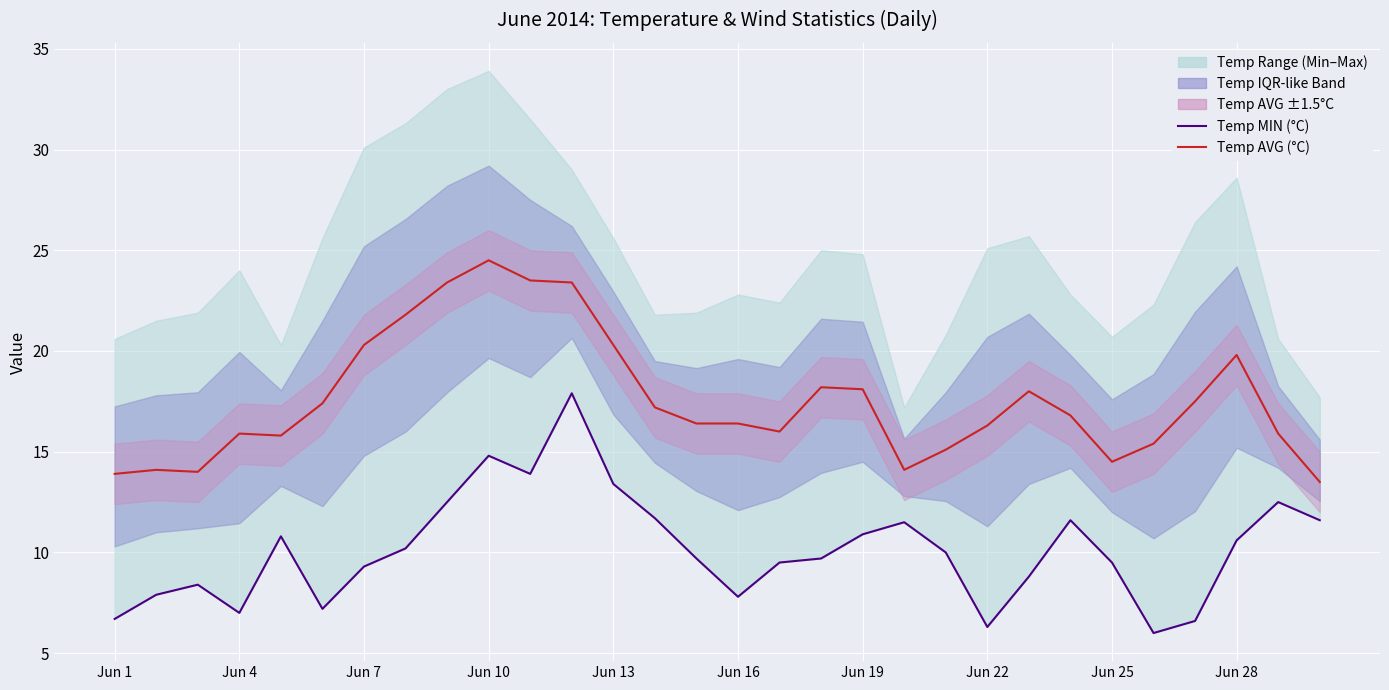

What is the value of the Temp AVG (°C) point at the 3rd from the left?

14.0